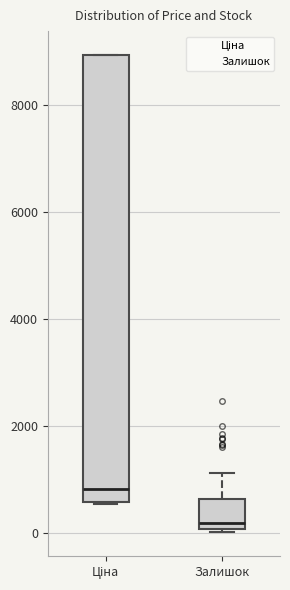

Where is the upper edge of the box for Ціна on the y-axis? The values are not printed on the chart, so give them approximately, as read against the axis.

9000